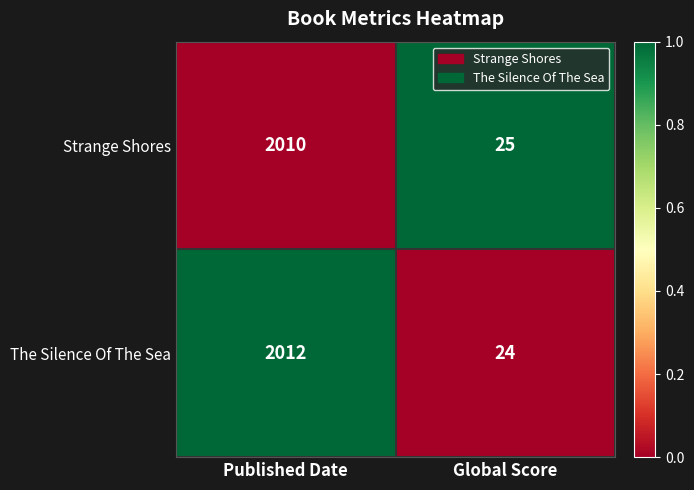

What is the maximum value shown in the chart?

2012